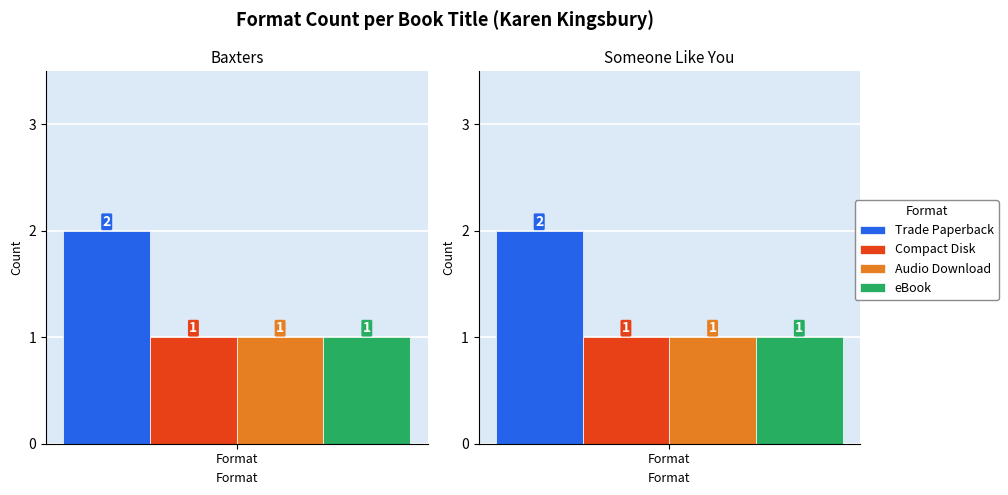

What is the maximum value for Audio Download?

1